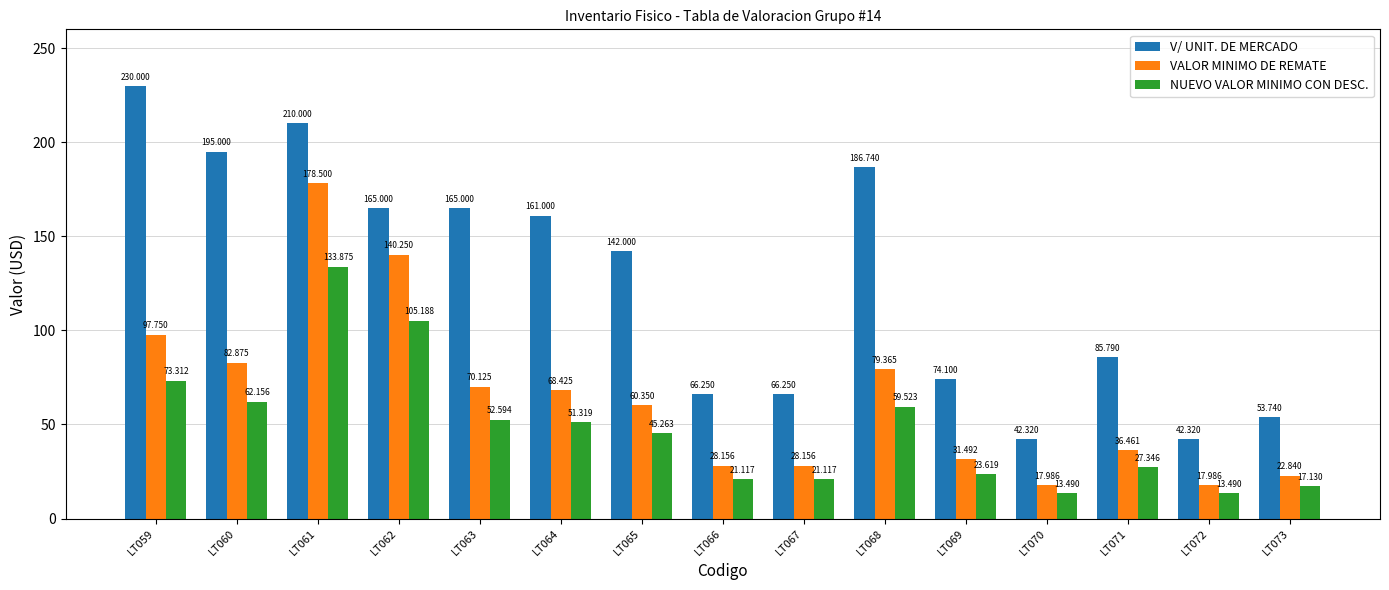

Rank the series at LT071 from highest to lowest value.

V/ UNIT. DE MERCADO, VALOR MINIMO DE REMATE, NUEVO VALOR MINIMO CON DESC.